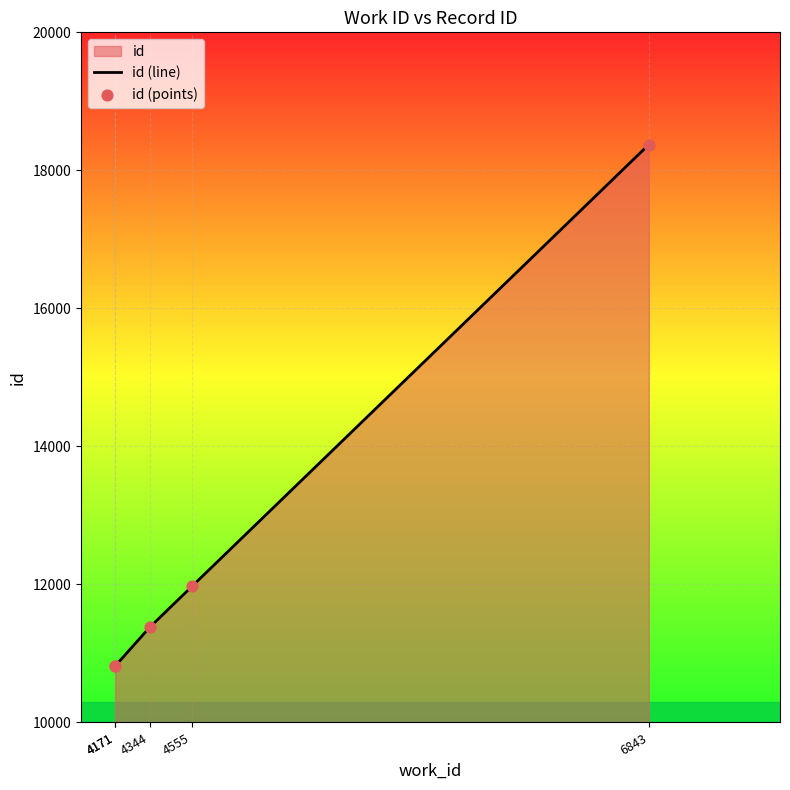

Which series has the largest total across all categories?

id (line)